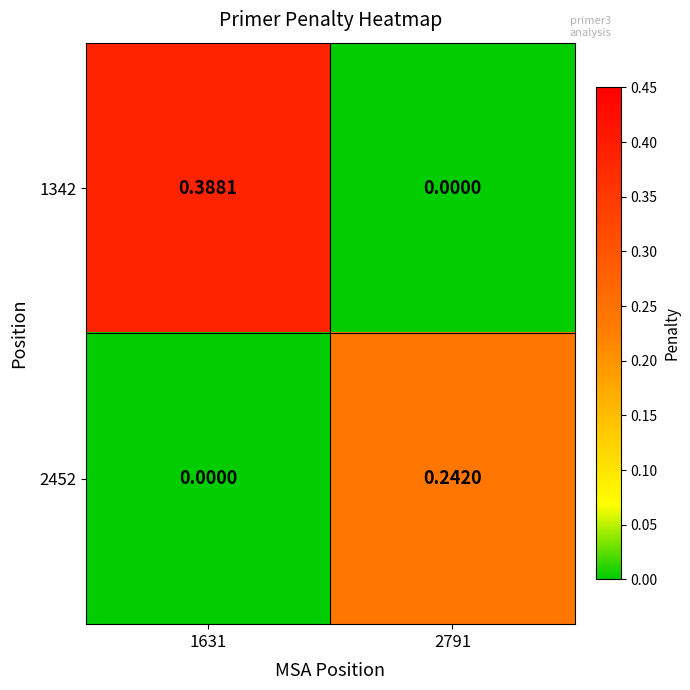

Which series has the largest range (max minus min)?

1342